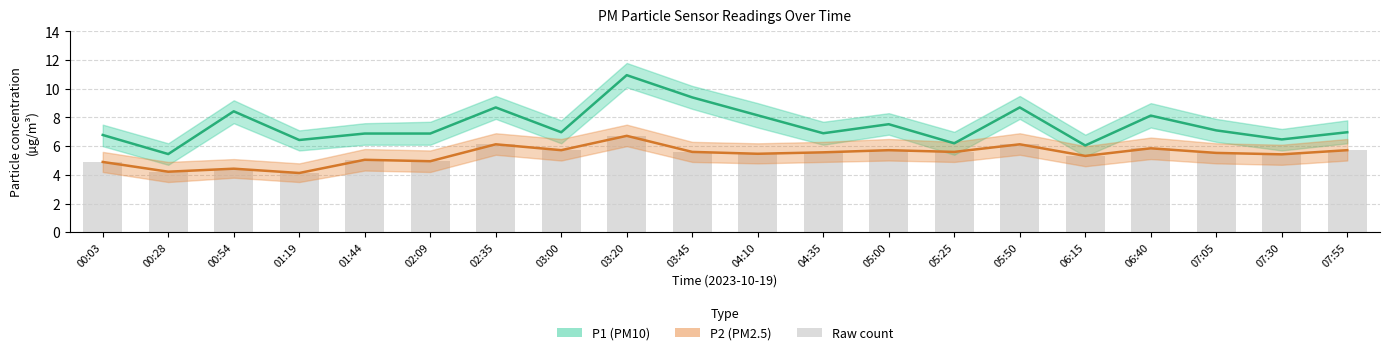

Are the bars grouped side by side (vs. stacked)?

Yes